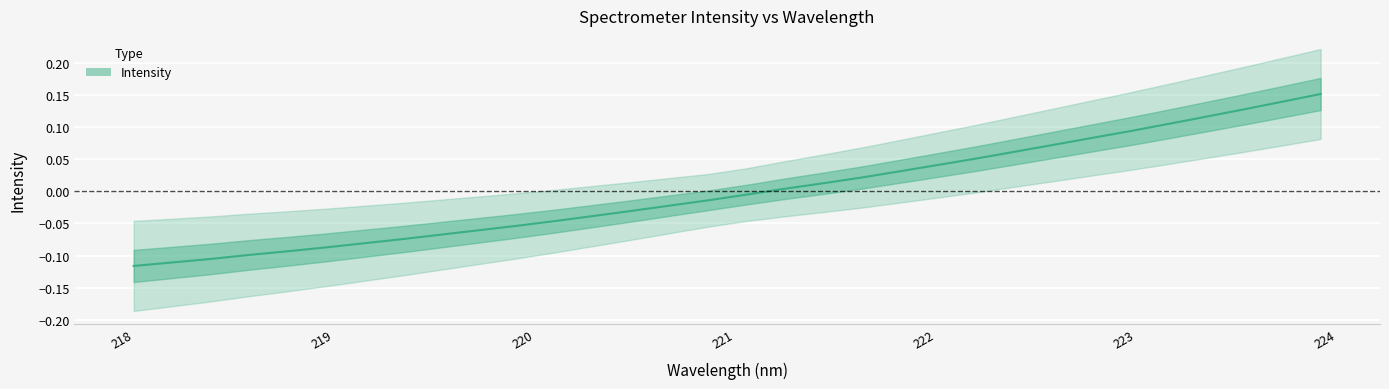

What is the value of the 23rd point from the left?

0.1